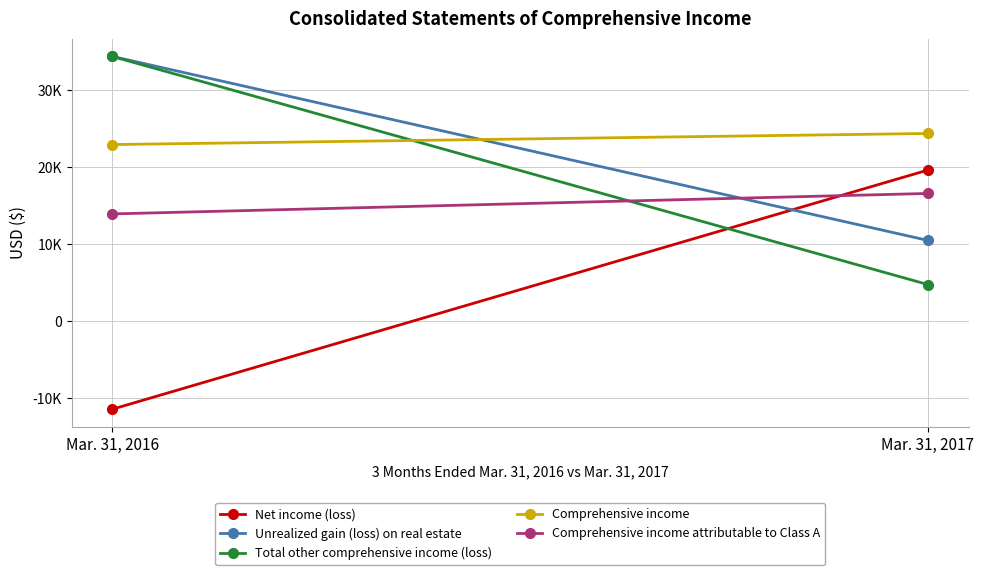

At which category is the sum across all series the highest?

Mar. 31, 2016